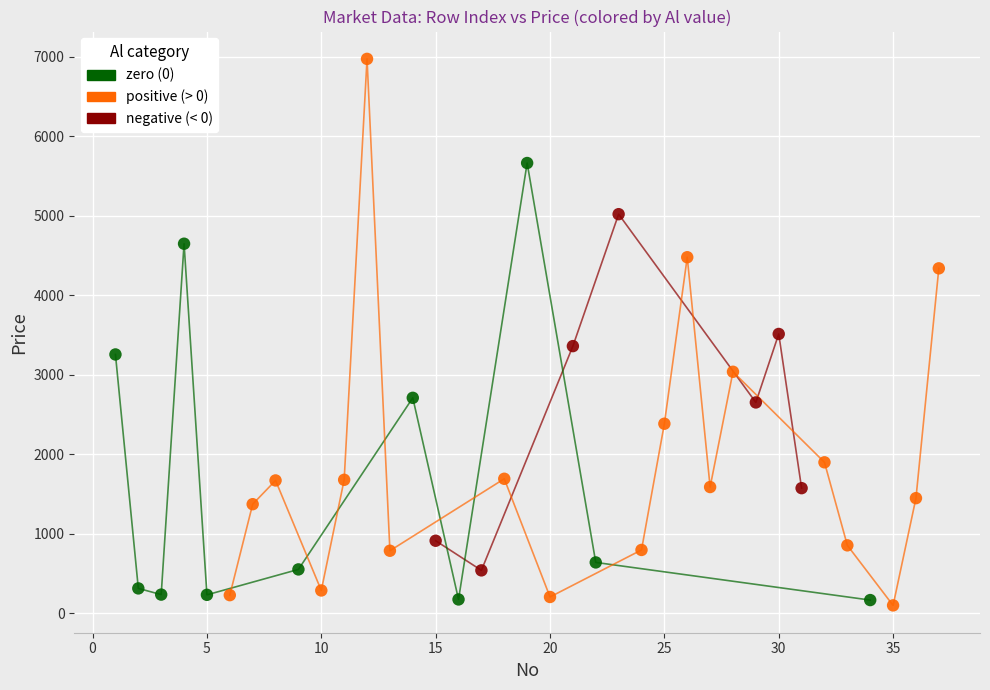

Which series reaches the maximum Y coordinate?

positive (> 0)